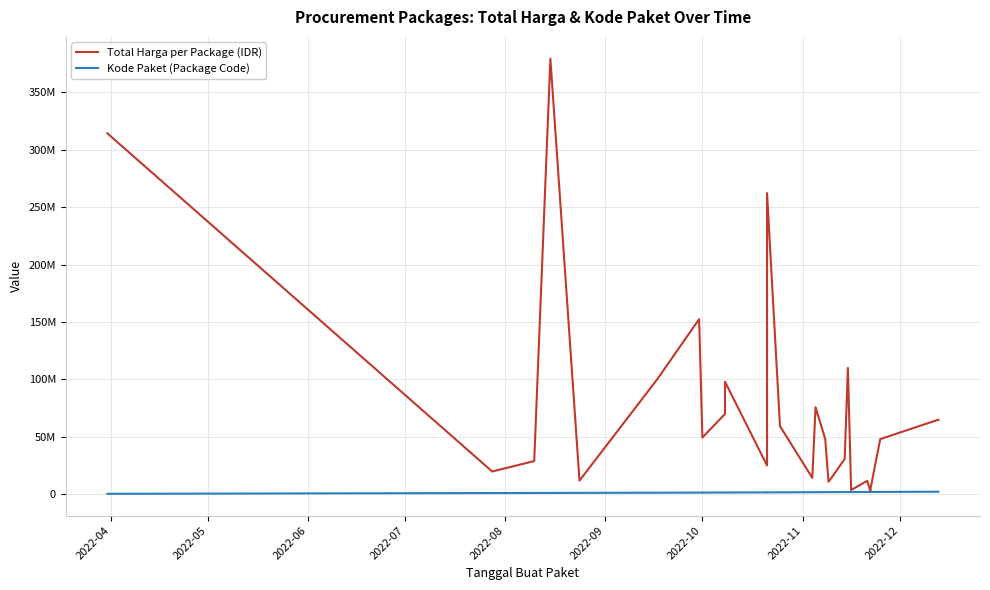

How many lines are shown in the chart?

2